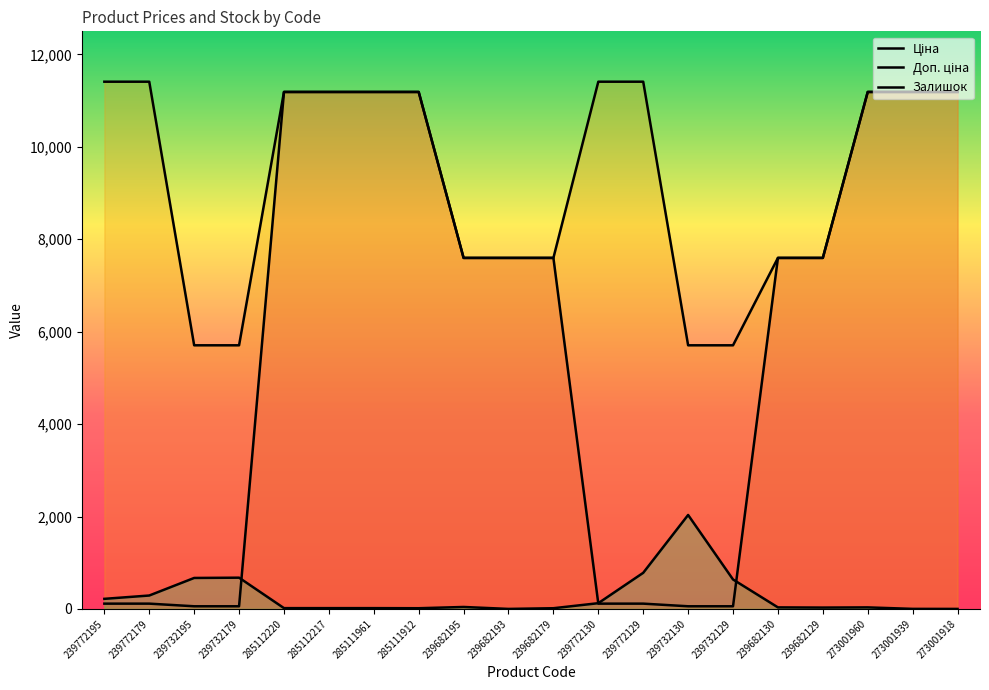

Rank the series by their average value, from lowest to highest.

Залишок, Ціна, Доп. ціна